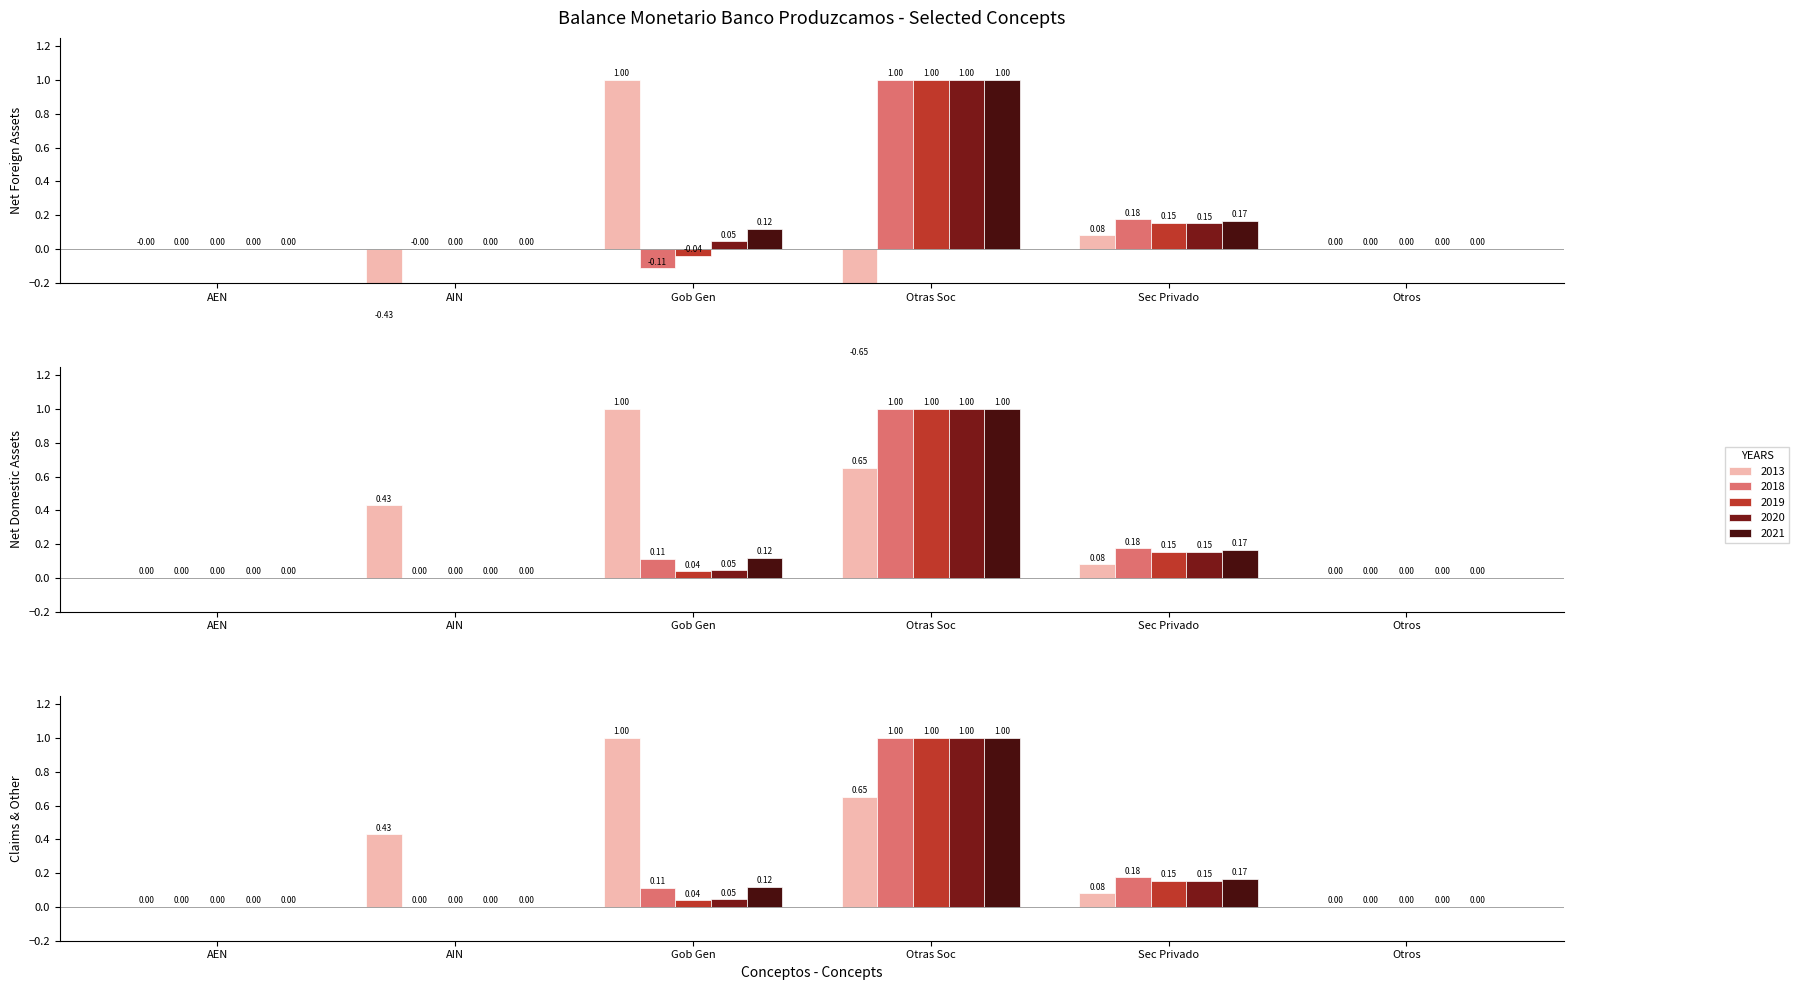

List the series in order of their peak value, lowest first.

2013, 2018, 2019, 2020, 2021